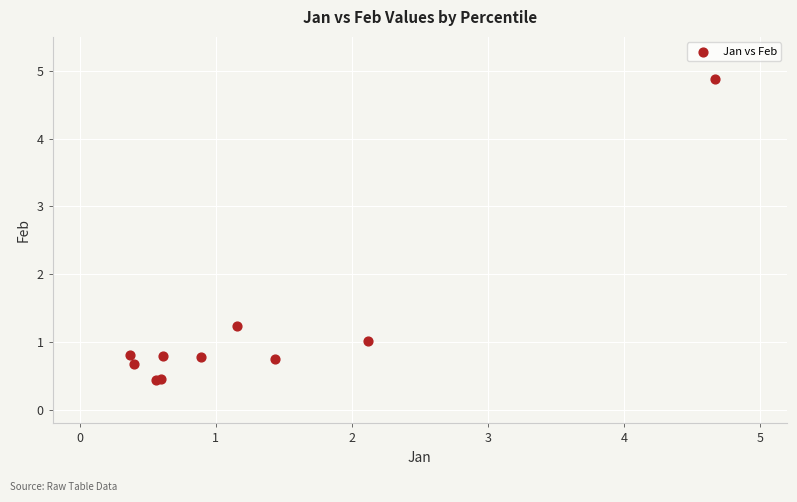

What Y value in the scatter plot is closest to 2?

1.2